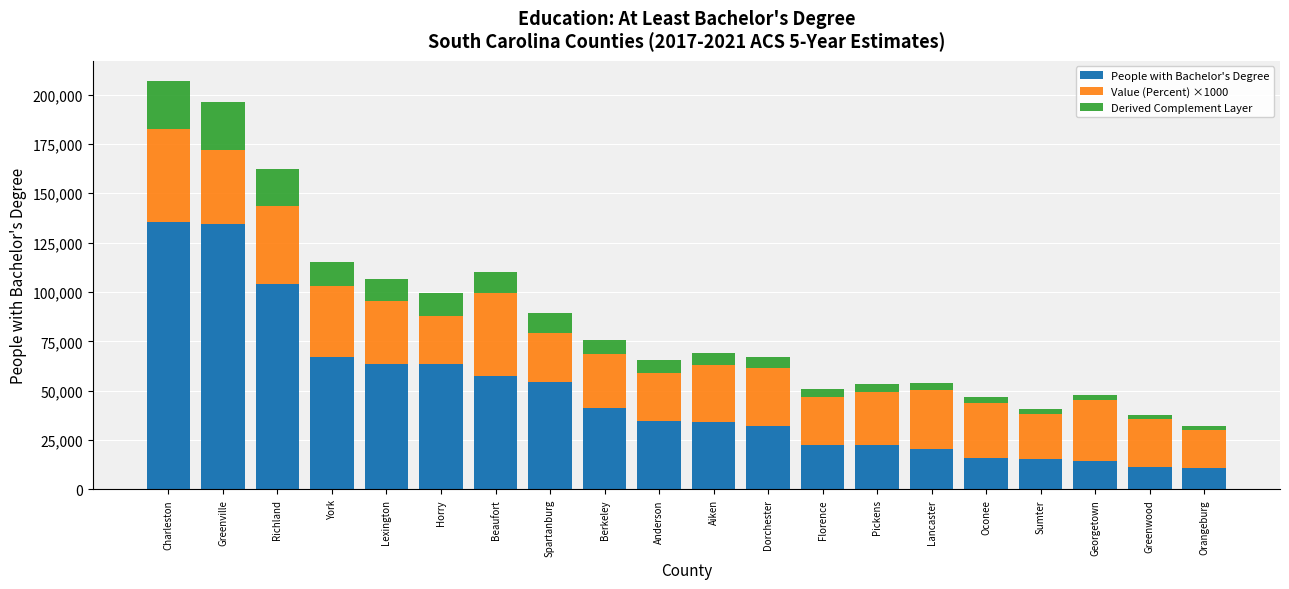

What is the difference between the maximum and minimum values in the People with Bachelor's Degree series?

124643.0